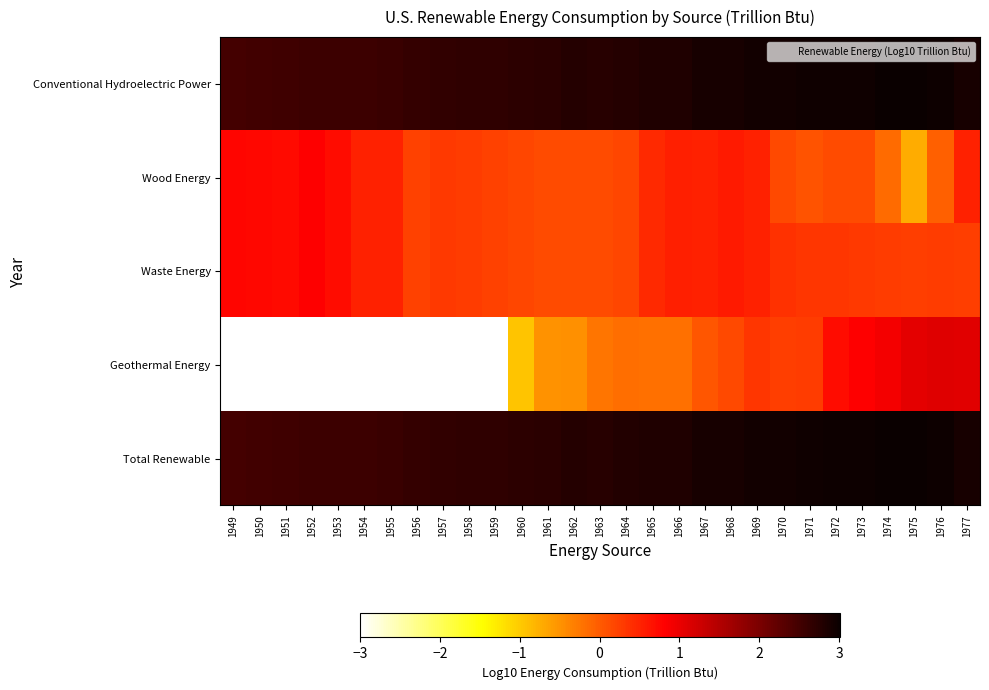

Reading left to right, transcribe all the data shown in this chart.

Conventional Hydroelectric Power: 1949=2.5	1950=2.5	1951=2.5	1952=2.6	1953=2.6	1954=2.6	1955=2.6	1956=2.6	1957=2.6	1958=2.7	1959=2.7	1960=2.7	1961=2.7	1962=2.8	1963=2.8	1964=2.8	1965=2.8	1966=2.8	1967=2.9	1968=2.9	1969=2.9	1970=2.9	1971=3.0	1972=3.0	1973=3.0	1974=3.0	1975=3.0	1976=3.0	1977=2.9
Wood Energy: 1949=0.8	1950=0.7	1951=0.7	1952=0.8	1953=0.7	1954=0.5	1955=0.5	1956=0.2	1957=0.3	1958=0.3	1959=0.2	1960=0.2	1961=0.1	1962=0.1	1963=0.1	1964=0.2	1965=0.4	1966=0.5	1967=0.5	1968=0.6	1969=0.5	1970=0.2	1971=0.1	1972=0.1	1973=0.1	1974=-0.1	1975=-0.7	1976=-0.1	1977=0.5
Waste Energy: 1949=0.8	1950=0.7	1951=0.7	1952=0.8	1953=0.7	1954=0.5	1955=0.5	1956=0.2	1957=0.3	1958=0.3	1959=0.2	1960=0.2	1961=0.1	1962=0.1	1963=0.1	1964=0.2	1965=0.4	1966=0.5	1967=0.5	1968=0.6	1969=0.5	1970=0.4	1971=0.3	1972=0.3	1973=0.3	1974=0.3	1975=0.3	1976=0.3	1977=0.3
Geothermal Energy: 1949=-3.0	1950=-3.0	1951=-3.0	1952=-3.0	1953=-3.0	1954=-3.0	1955=-3.0	1956=-3.0	1957=-3.0	1958=-3.0	1959=-3.0	1960=-0.9	1961=-0.5	1962=-0.5	1963=-0.2	1964=-0.2	1965=-0.2	1966=-0.2	1967=0.0	1968=0.2	1969=0.3	1970=0.3	1971=0.3	1972=0.7	1973=0.8	1974=0.9	1975=1.0	1976=1.1	1977=1.1
Total Renewable: 1949=2.5	1950=2.5	1951=2.5	1952=2.6	1953=2.6	1954=2.6	1955=2.6	1956=2.6	1957=2.6	1958=2.7	1959=2.7	1960=2.7	1961=2.7	1962=2.8	1963=2.8	1964=2.8	1965=2.8	1966=2.8	1967=2.9	1968=2.9	1969=2.9	1970=2.9	1971=3.0	1972=3.0	1973=3.0	1974=3.0	1975=3.0	1976=3.0	1977=2.9